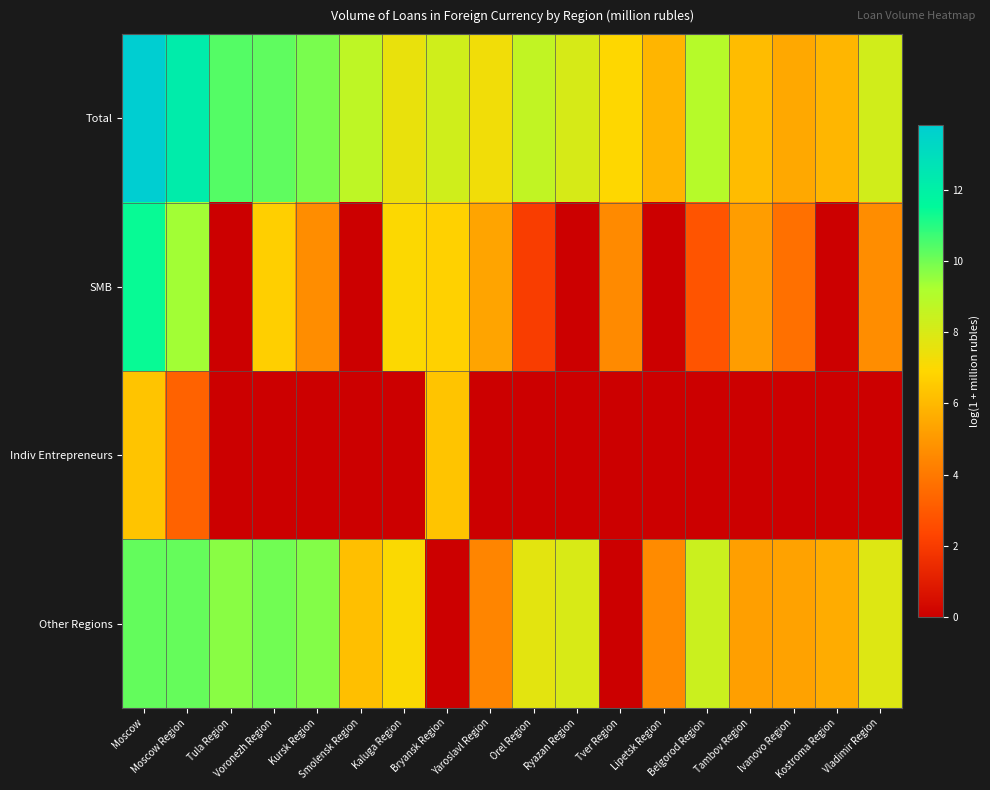

Rank the series at Tula Region from lowest to highest value.

SMB, Indiv Entrepreneurs, Other Regions, Total